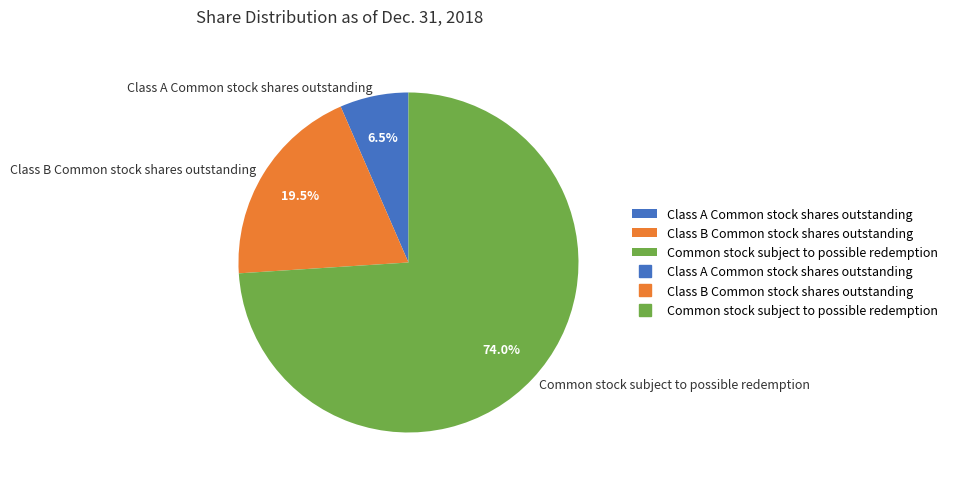

Does any single category account for the majority?

Yes